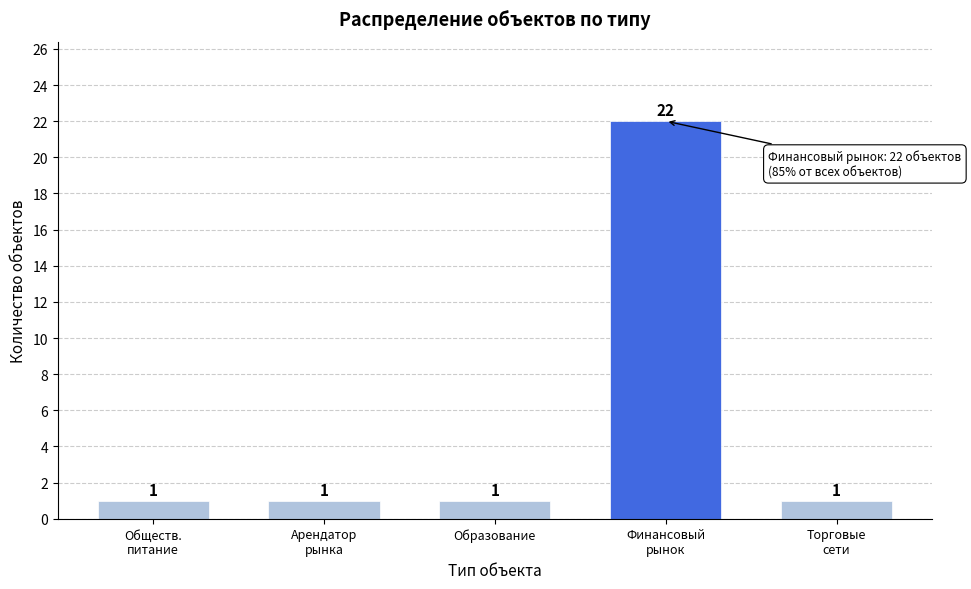

Reading right to left, what are all the values shown in this chart?

1	22	1	1	1